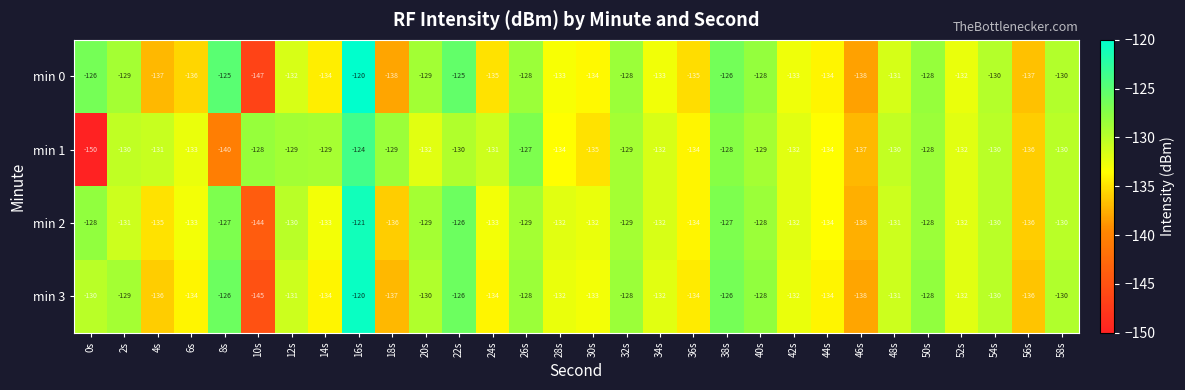

At 30s, list the series in order from largest to smallest.

min 2, min 3, min 0, min 1